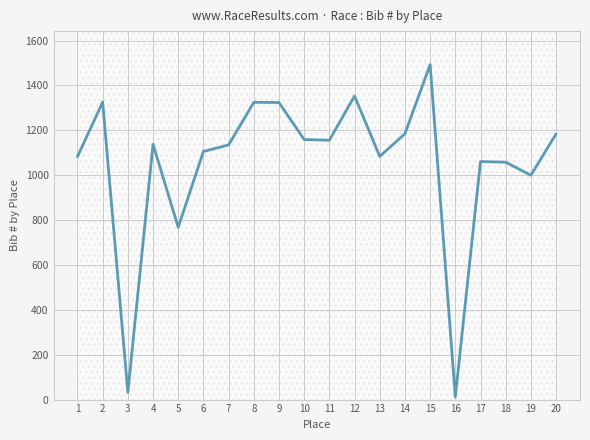

How many distinct data groups are displayed?

1